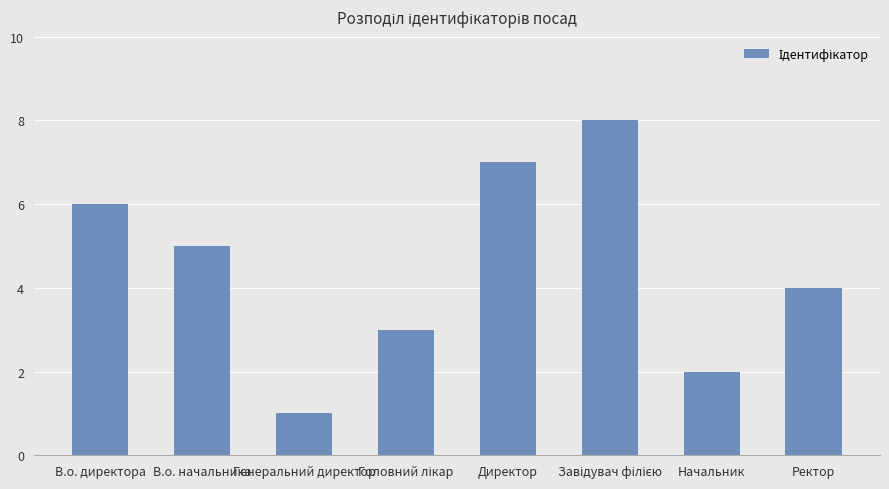

Which has a higher value, Ректор or Генеральний директор?

Ректор